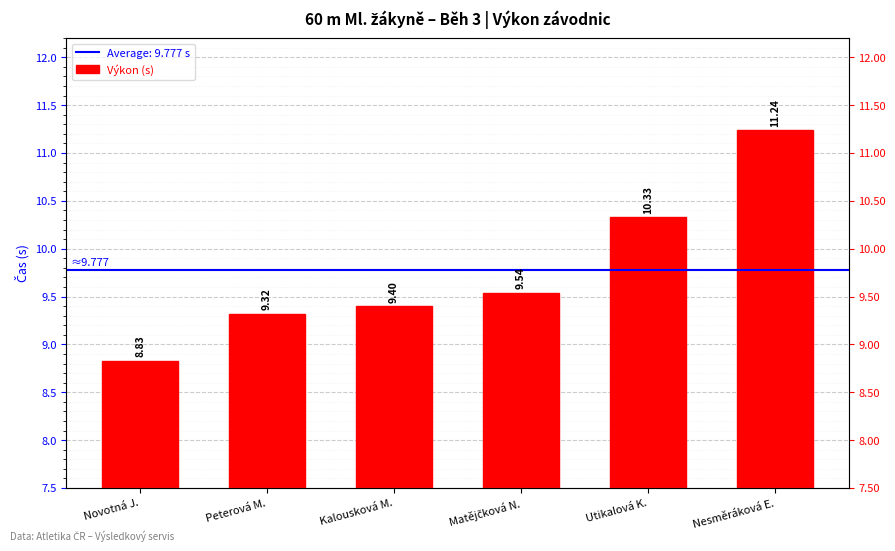

What is the average value?

9.8